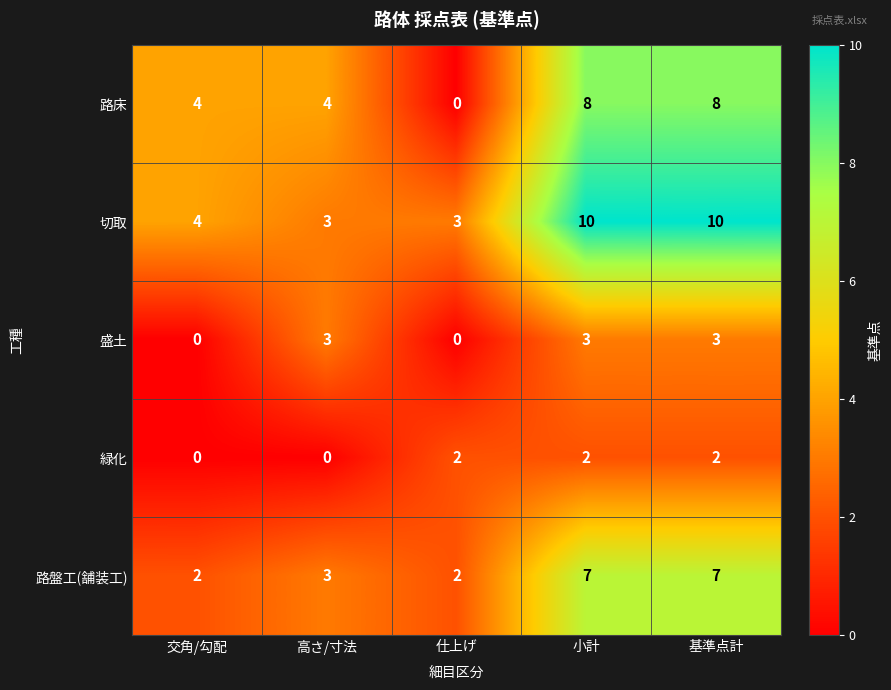

What is the maximum value shown in the chart?

10